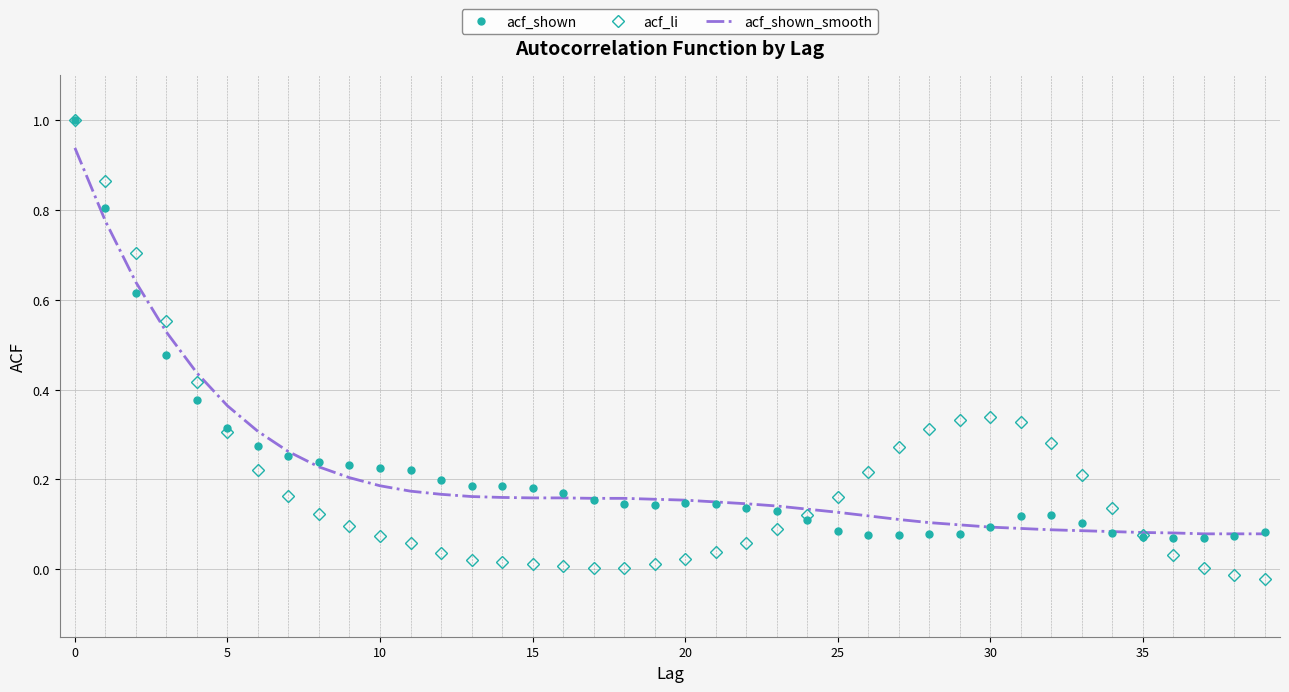

Which series has the largest range (max minus min)?

acf_li